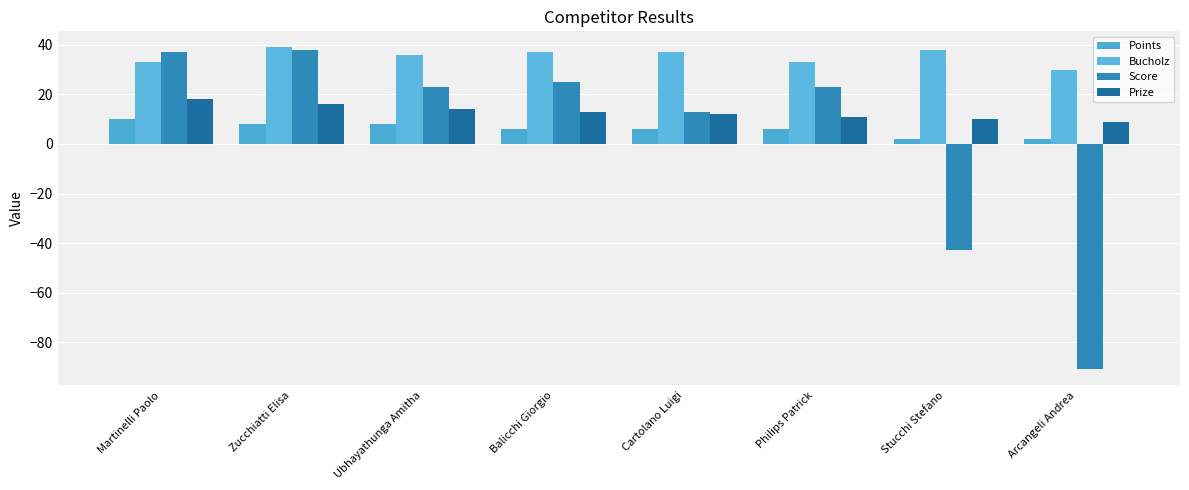

What is the difference between the maximum and second lowest values in the Points series?

8